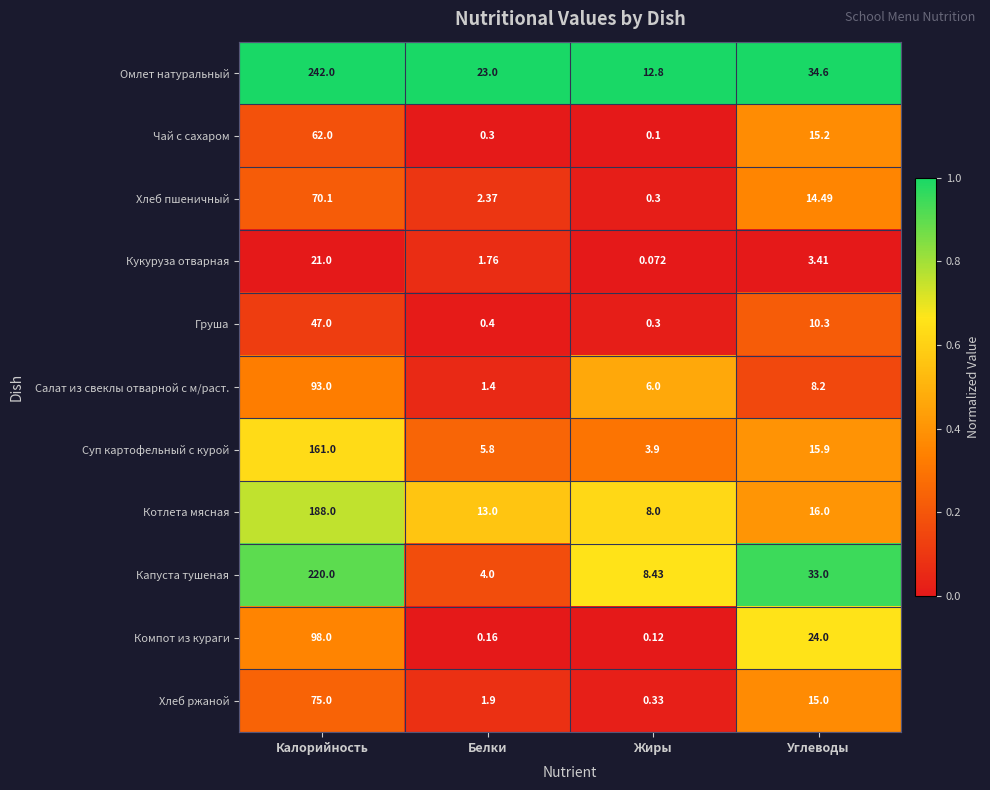

Where does the Котлета мясная series first go above 16?

Калорийность